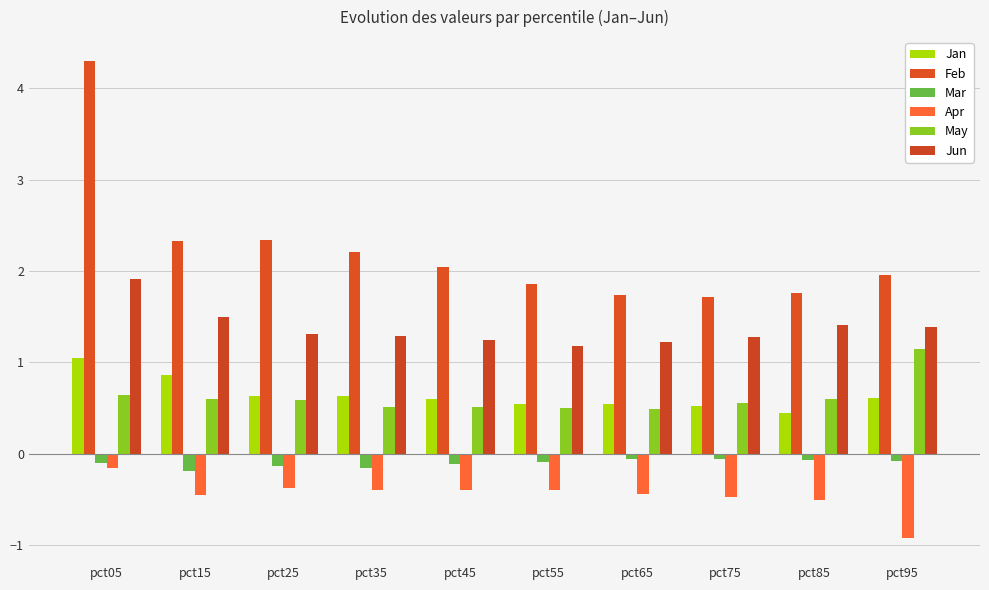

Which has a higher value, pct85 or pct65?

pct65